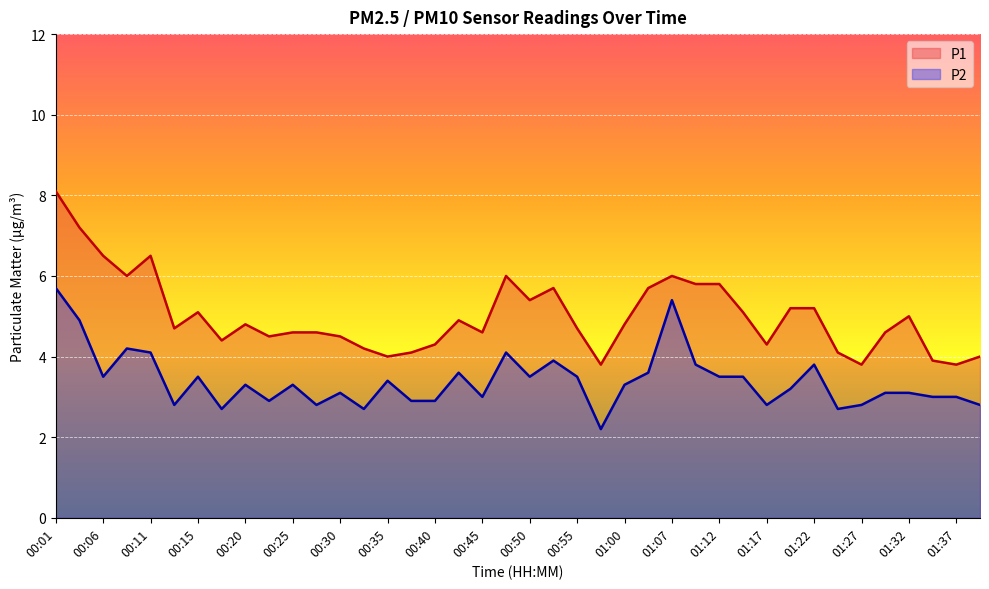

Reading right to left, what are all the values shown in this chart?

P1: 01:39=4.0	01:37=3.8	01:34=3.9	01:32=5.0	01:29=4.6	01:27=3.8	01:25=4.1	01:22=5.2	01:20=5.2	01:17=4.3	01:15=5.1	01:12=5.8	01:10=5.8	01:07=6.0	01:02=5.7	01:00=4.8	00:57=3.8	00:55=4.7	00:52=5.7	00:50=5.4	00:47=6.0	00:45=4.6	00:42=4.9	00:40=4.3	00:38=4.1	00:35=4.0	00:33=4.2	00:30=4.5	00:28=4.6	00:25=4.6	00:23=4.5	00:20=4.8	00:18=4.4	00:15=5.1	00:13=4.7	00:11=6.5	00:08=6.0	00:06=6.5	00:03=7.2	00:01=8.1
P2: 01:39=2.8	01:37=3.0	01:34=3.0	01:32=3.1	01:29=3.1	01:27=2.8	01:25=2.7	01:22=3.8	01:20=3.2	01:17=2.8	01:15=3.5	01:12=3.5	01:10=3.8	01:07=5.4	01:02=3.6	01:00=3.3	00:57=2.2	00:55=3.5	00:52=3.9	00:50=3.5	00:47=4.1	00:45=3.0	00:42=3.6	00:40=2.9	00:38=2.9	00:35=3.4	00:33=2.7	00:30=3.1	00:28=2.8	00:25=3.3	00:23=2.9	00:20=3.3	00:18=2.7	00:15=3.5	00:13=2.8	00:11=4.1	00:08=4.2	00:06=3.5	00:03=4.9	00:01=5.7